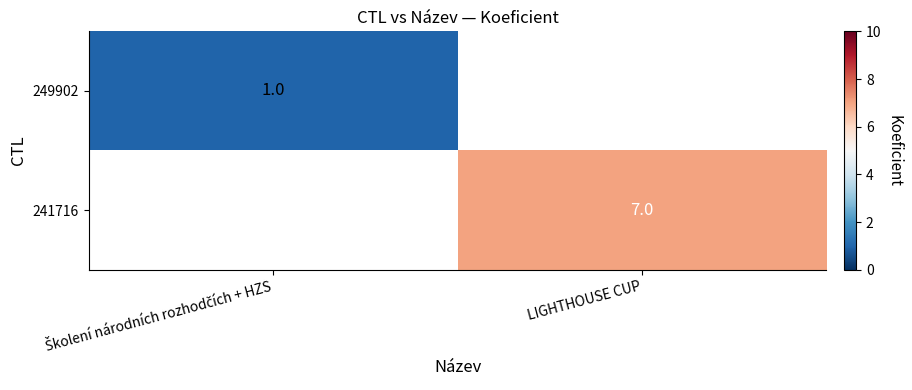

Rank the categories by 241716 value from highest to lowest.

Školení národních rozhodčích + HZS, LIGHTHOUSE CUP